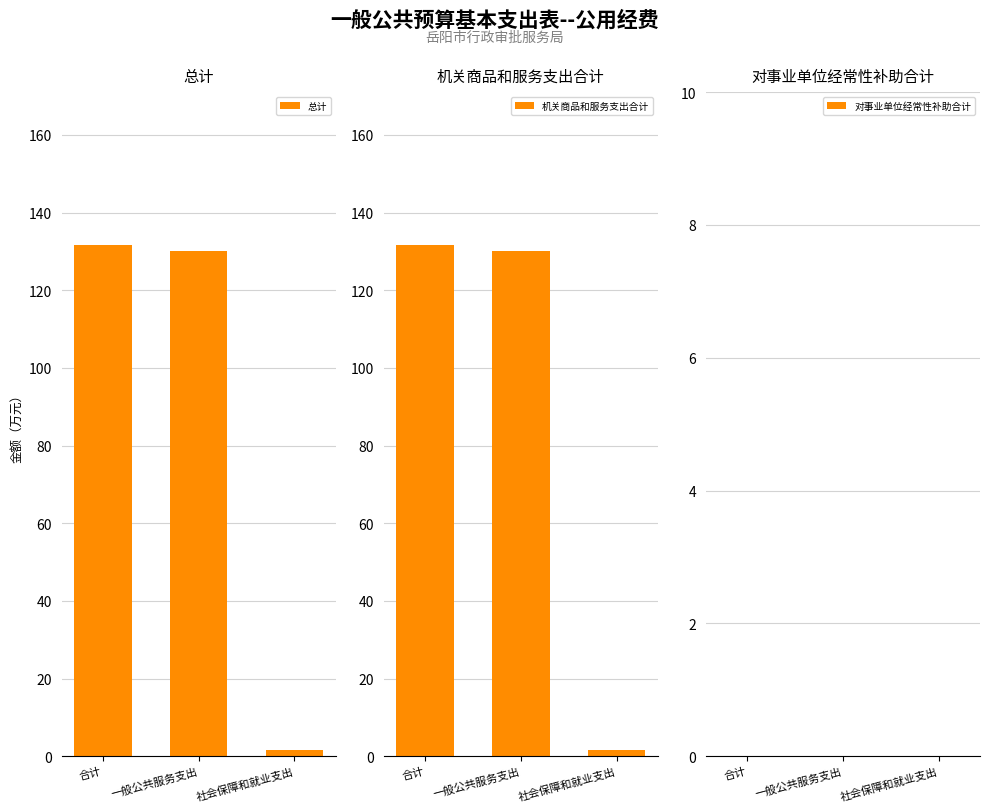

At which category is the sum across all series the highest?

合计